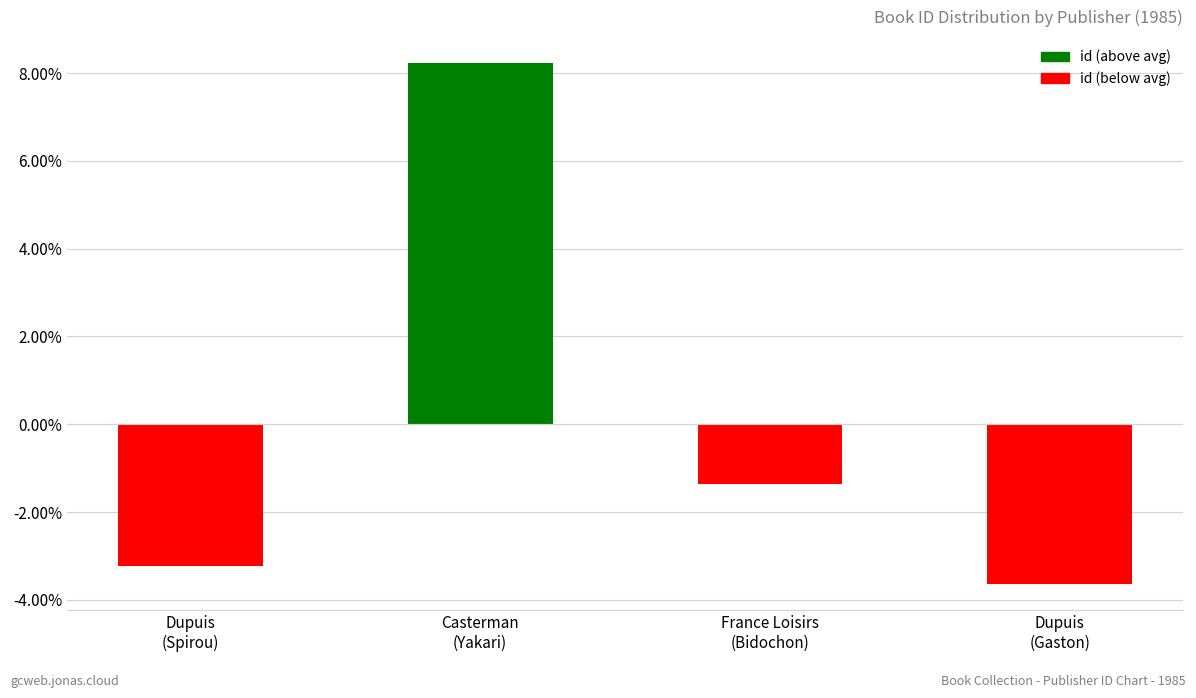

Are the bars horizontal?

No